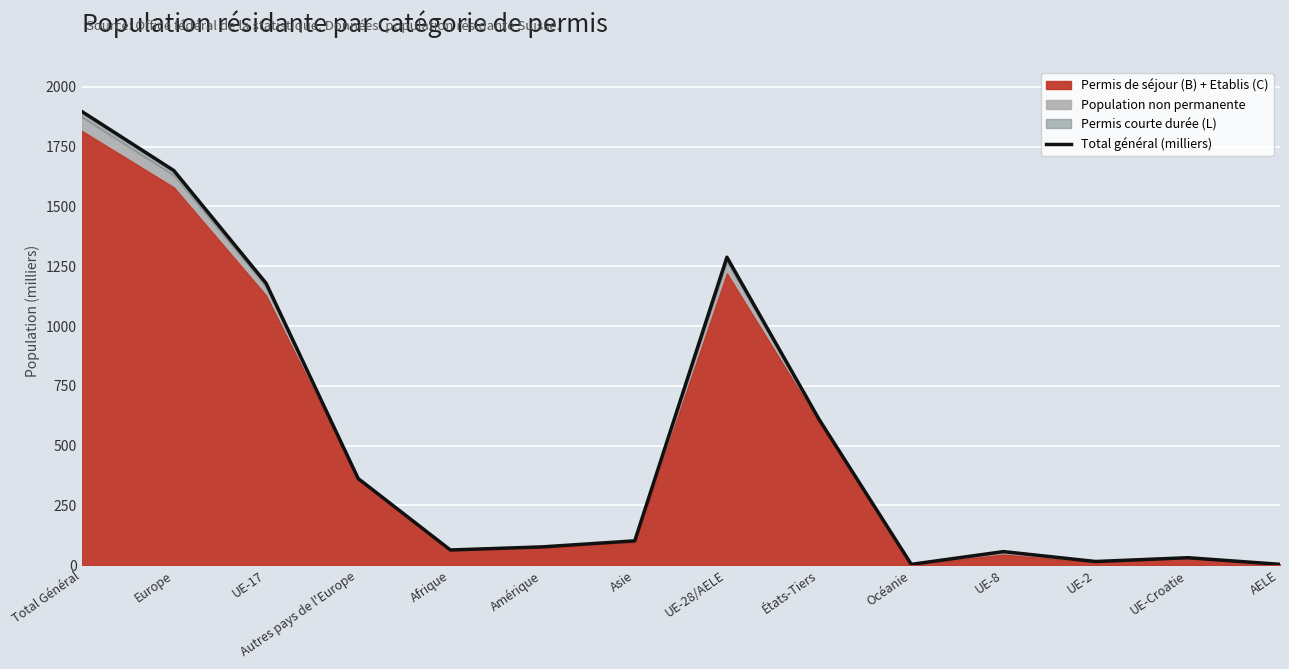

Rank the categories by value from lowest to highest.

Océanie, AELE, UE-2, UE-Croatie, UE-8, Afrique, Amérique, Asie, Autres pays de l'Europe, États-Tiers, UE-17, UE-28/AELE, Europe, Total Général